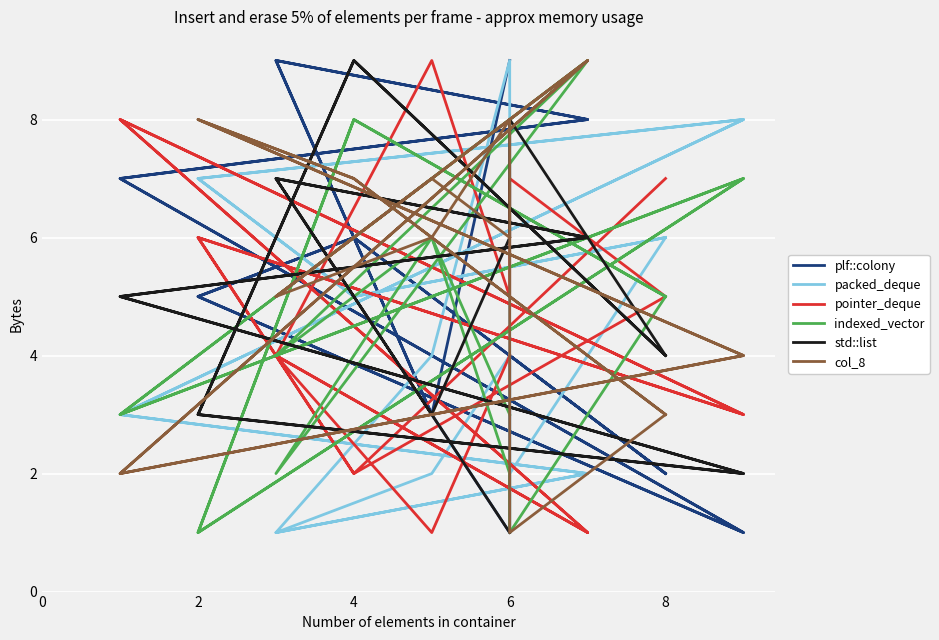

True or false: std::list has more than 1 interior local peaks.

True